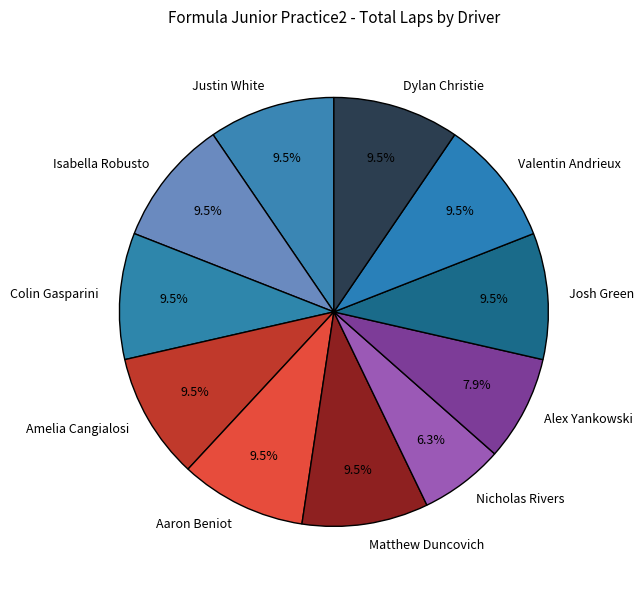

What percentage is NOT represented by Alex Yankowski?

92.1%